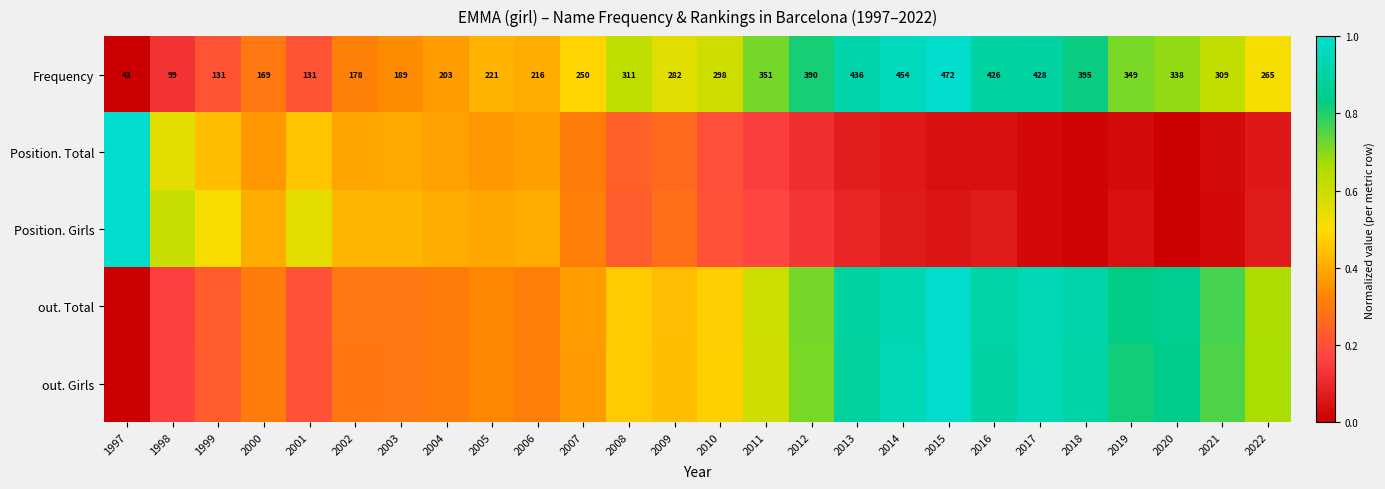

The Position. Girls series shows 0.0 at 2018. True or false?

False